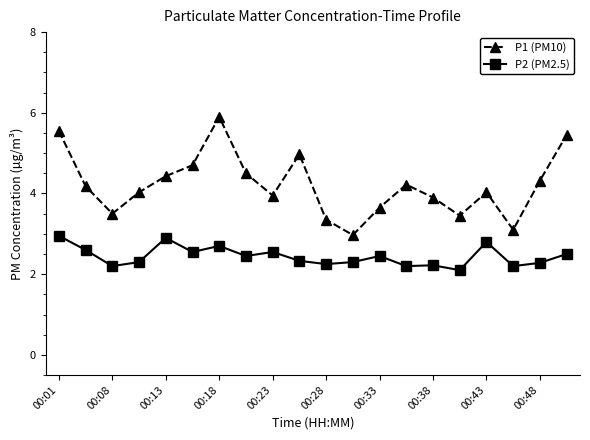

What are all the series names shown in the legend?

P1 (PM10), P2 (PM2.5)